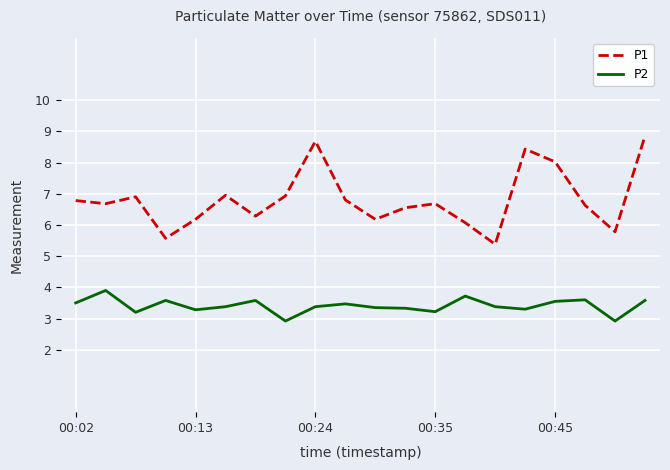

True or false: P2 and P1 cross at least once.

False